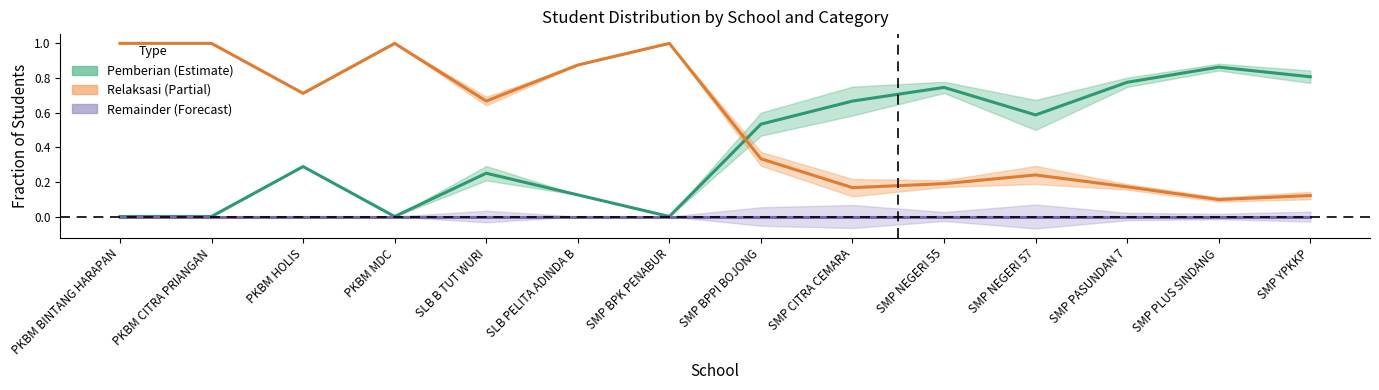

The value of Pemberian (Siswa) at PKBM MDC is 0.0. True or false?

True